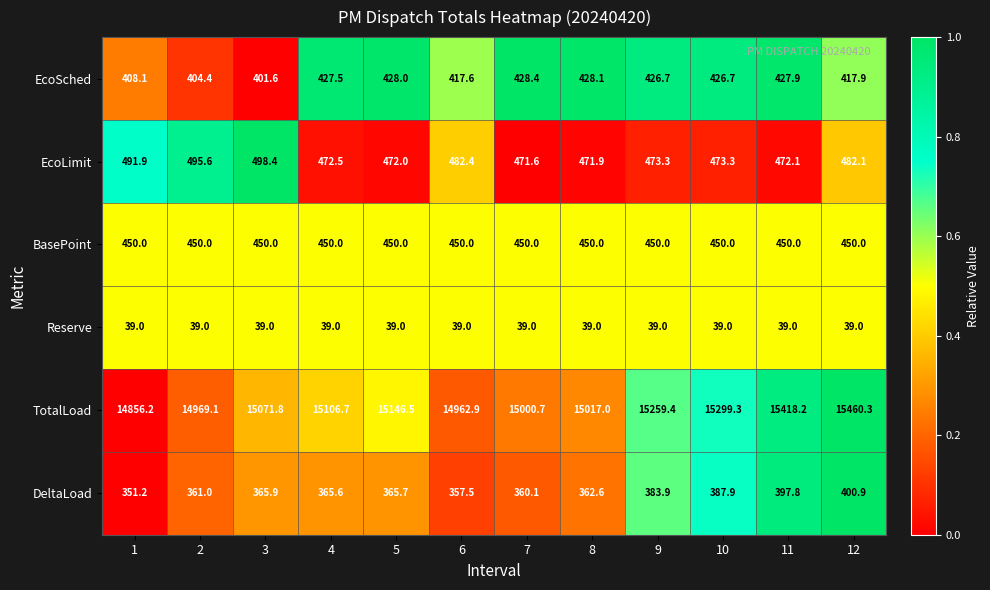

What is the maximum value shown in the chart?

15460.3